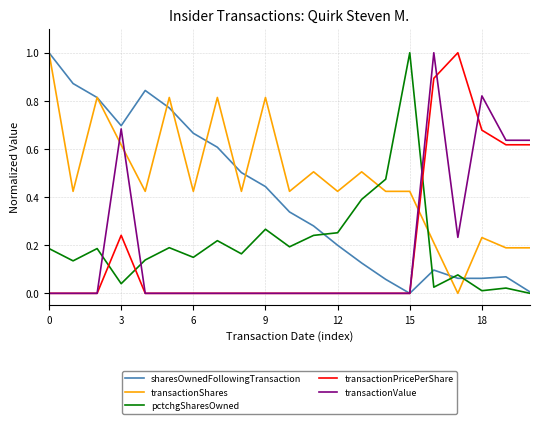

What is the highest value of the sharesOwnedFollowingTransaction series?

1.0